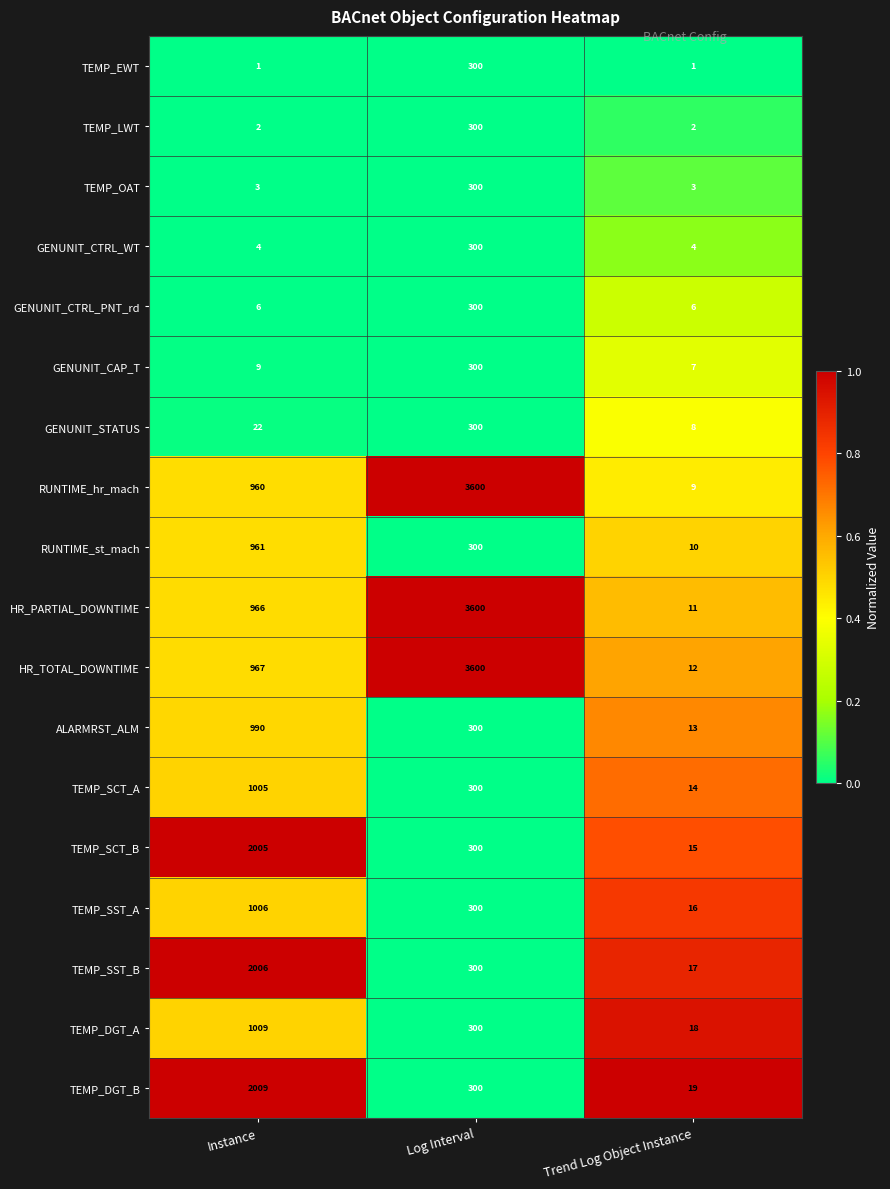

What is the approximate value of ALARMRST_ALM at Instance, to the nearest 100?

1000